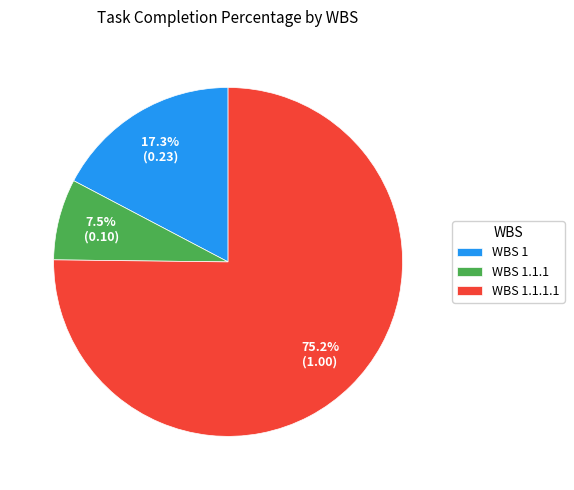

Approximately how many times larger is the value at WBS 1.1.1 compared to WBS 1?

0.4